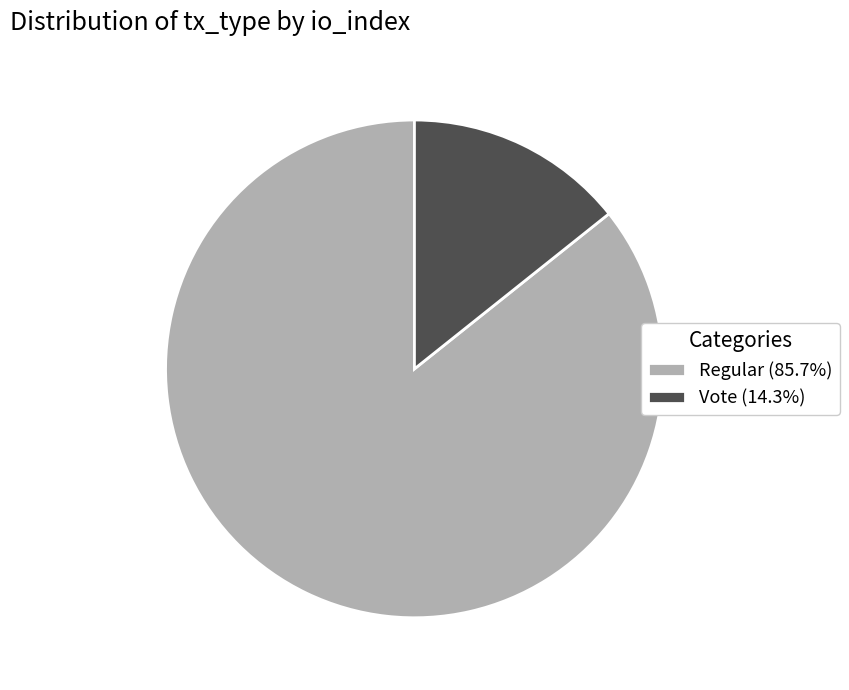

Approximately how many times larger is the value at Regular (85.7%) compared to Vote (14.3%)?

6.0